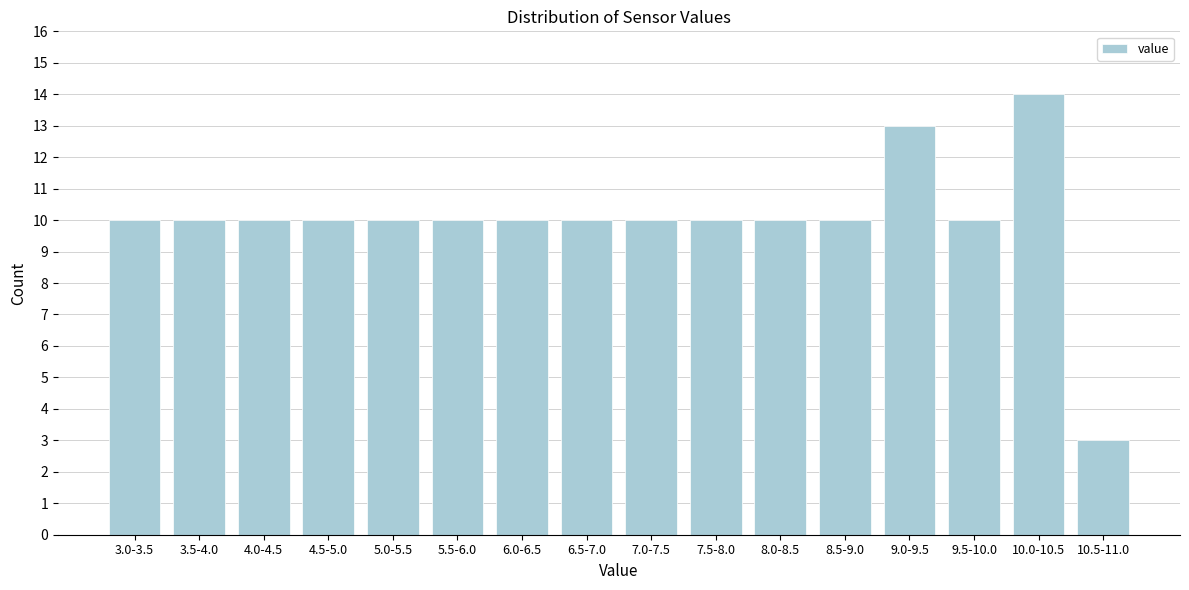

Reading left to right, extract all data points from this chart.

3.0-3.5=10	3.5-4.0=10	4.0-4.5=10	4.5-5.0=10	5.0-5.5=10	5.5-6.0=10	6.0-6.5=10	6.5-7.0=10	7.0-7.5=10	7.5-8.0=10	8.0-8.5=10	8.5-9.0=10	9.0-9.5=13	9.5-10.0=10	10.0-10.5=14	10.5-11.0=3